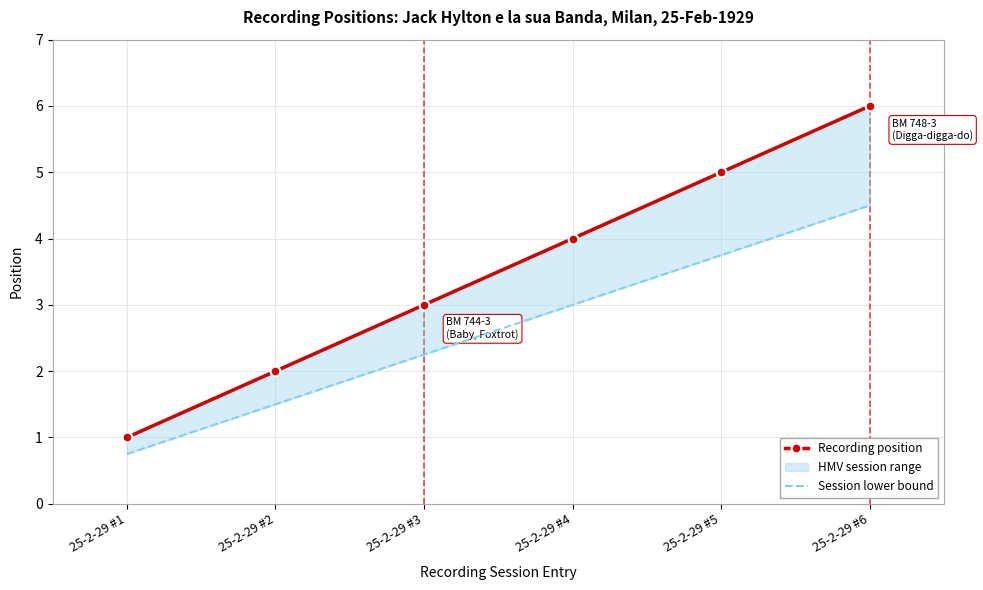

Count the Recording position values in the range 2 to 5.

4